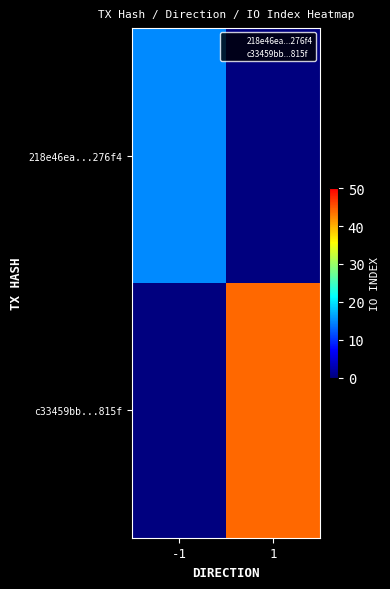

What is the difference between the highest and lowest values at 1?

44